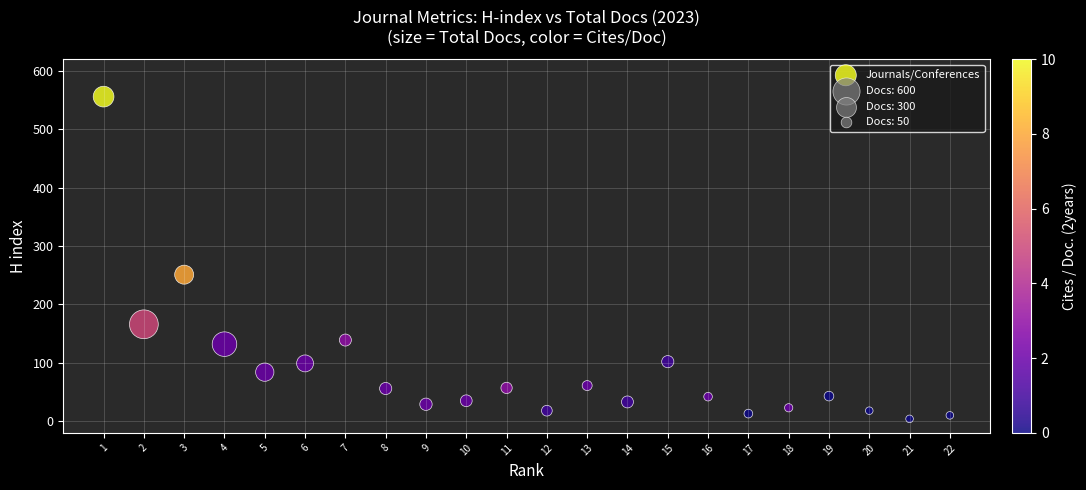

What Y value in the scatter plot is closest to 280?

251